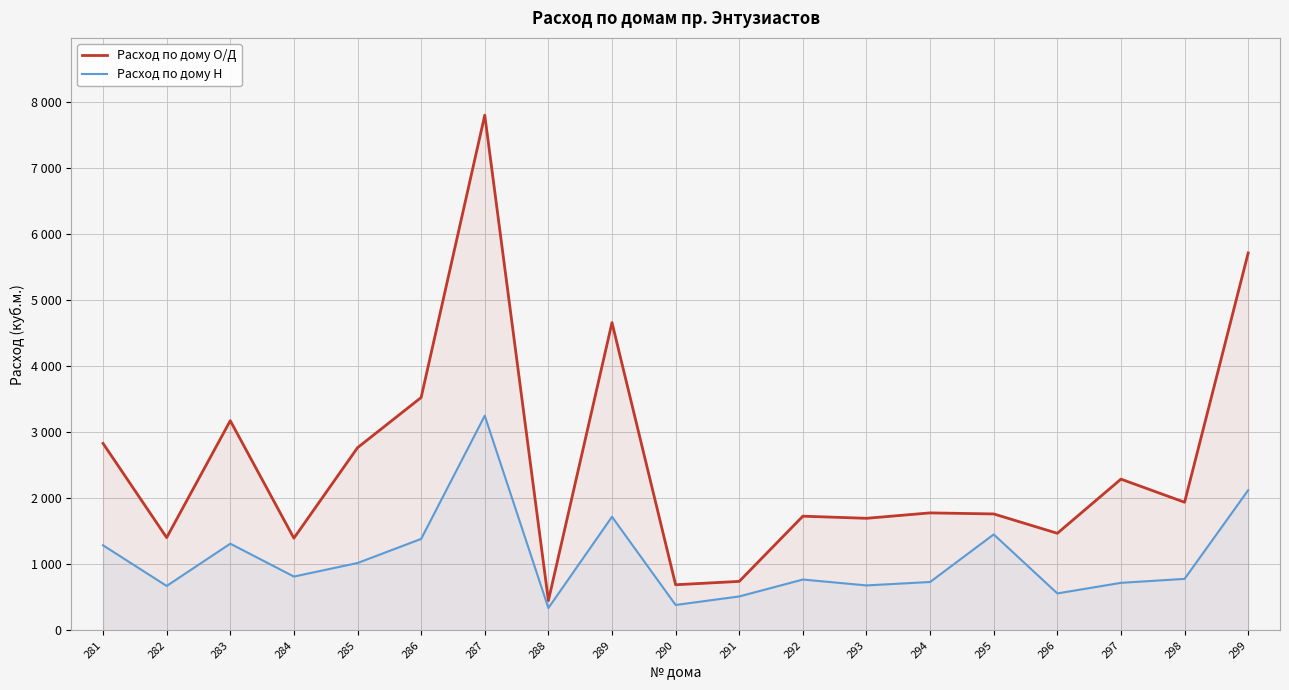

At which category does the chart reach its minimum across all series?

288